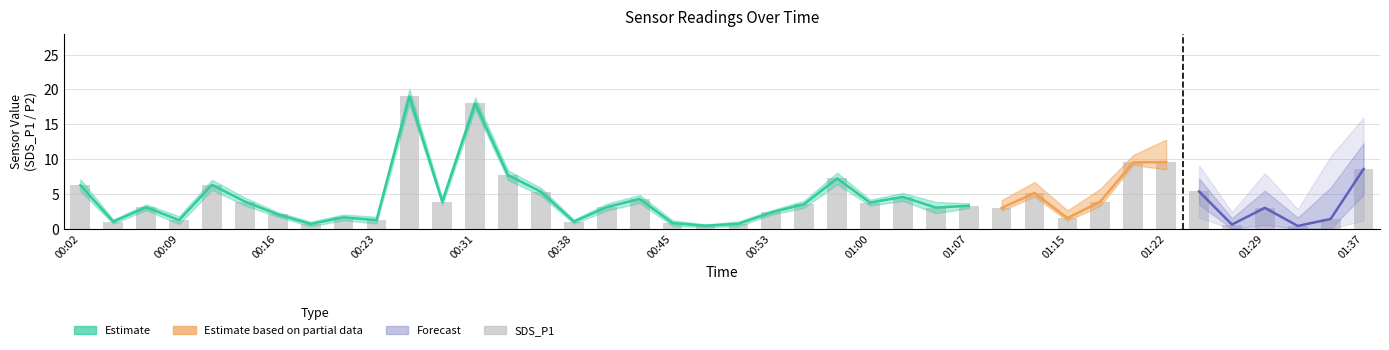

What is the ratio of the value at 16 to the value at 00:16?

1.0